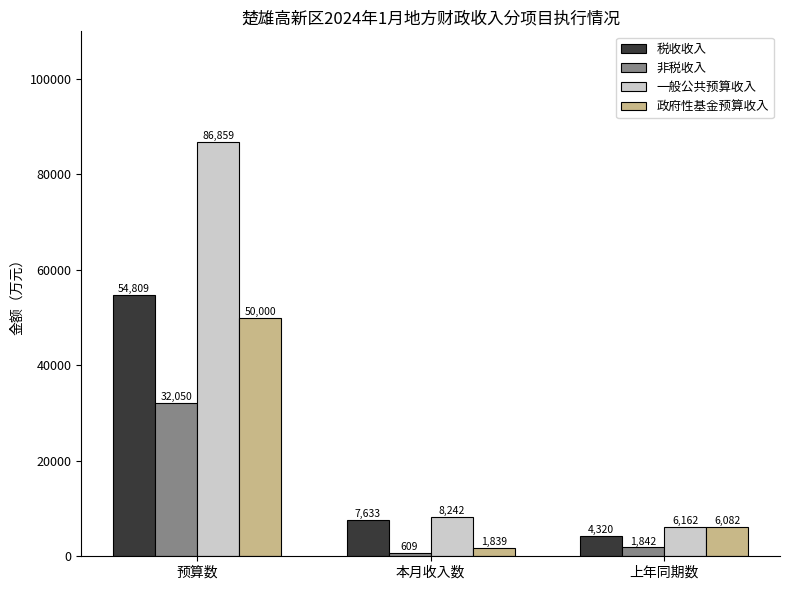

What is the label of the 3rd bar from the left?

上年同期数